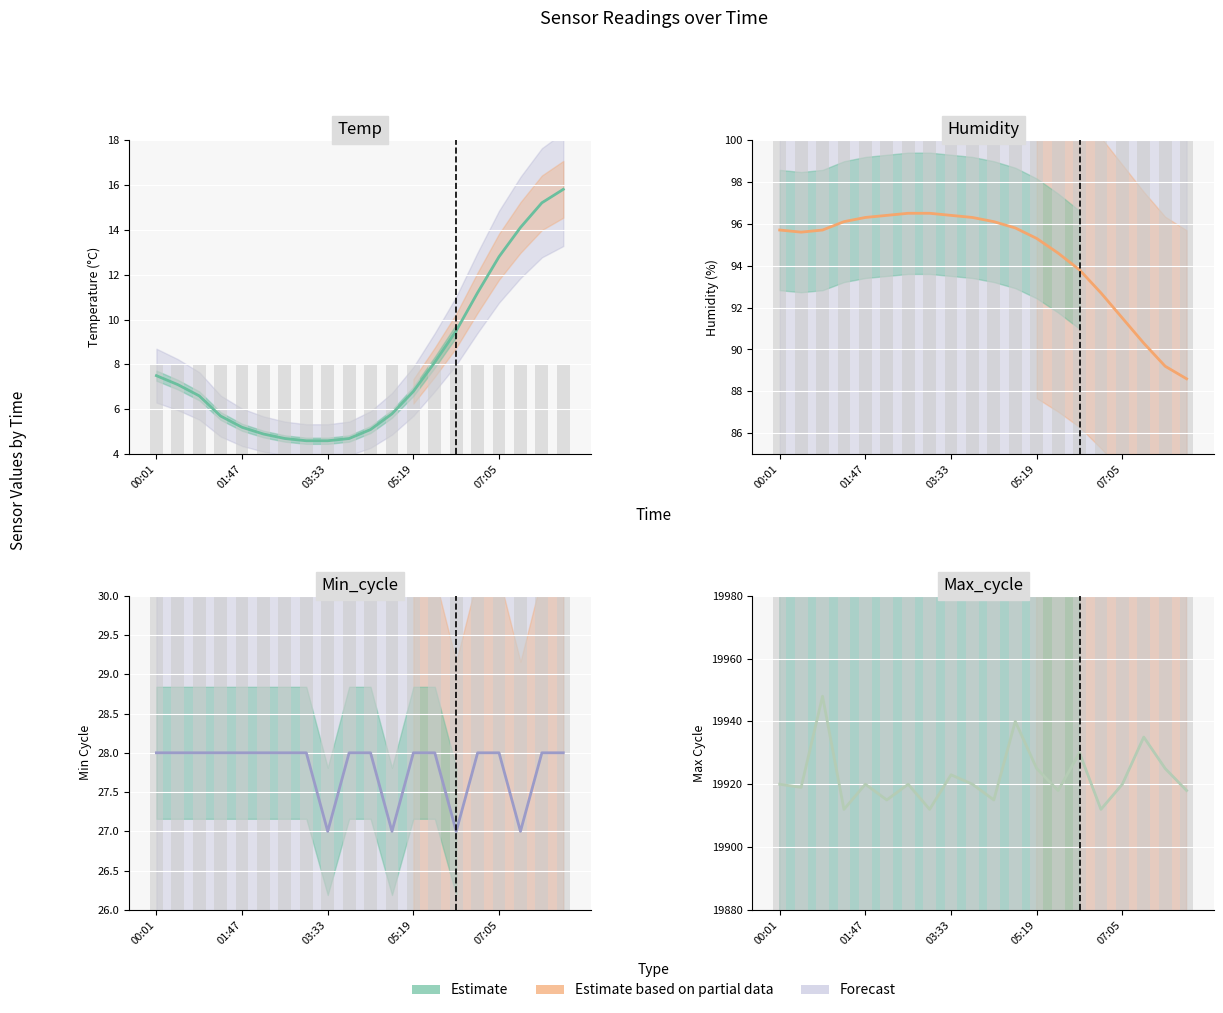

What is the greatest value displayed?

19948.0